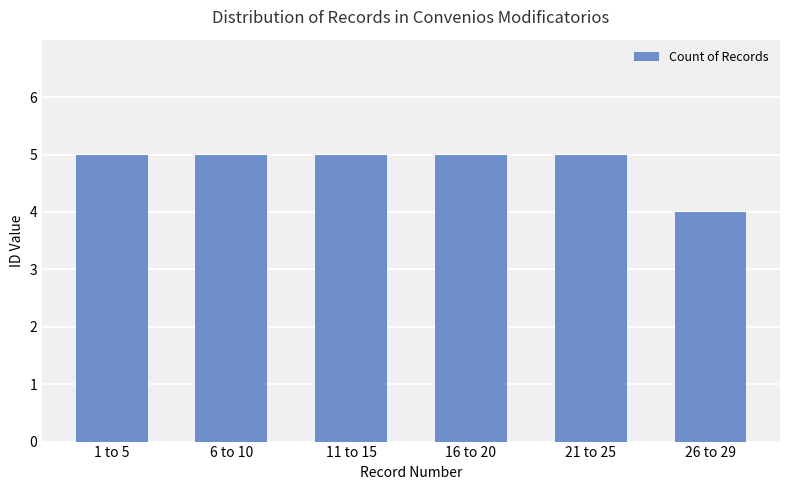

True or false: the data shows 2 at 21 to 25.

False